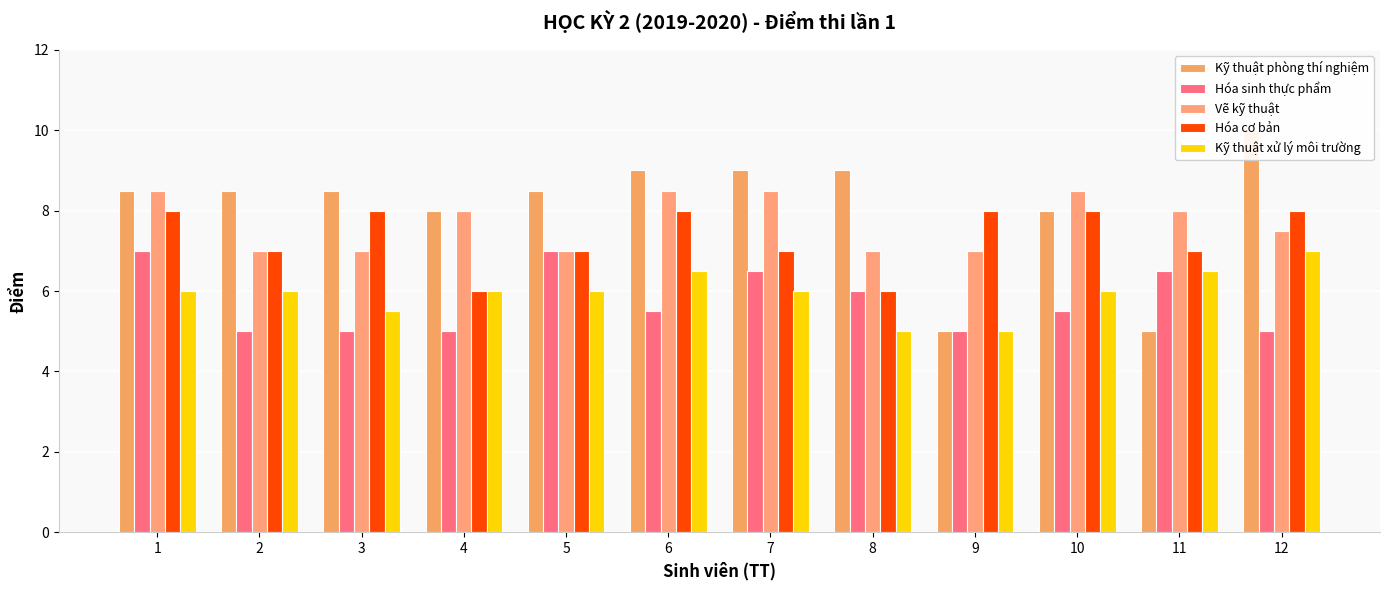

What is the spread (max minus min) of values at 6?

3.5